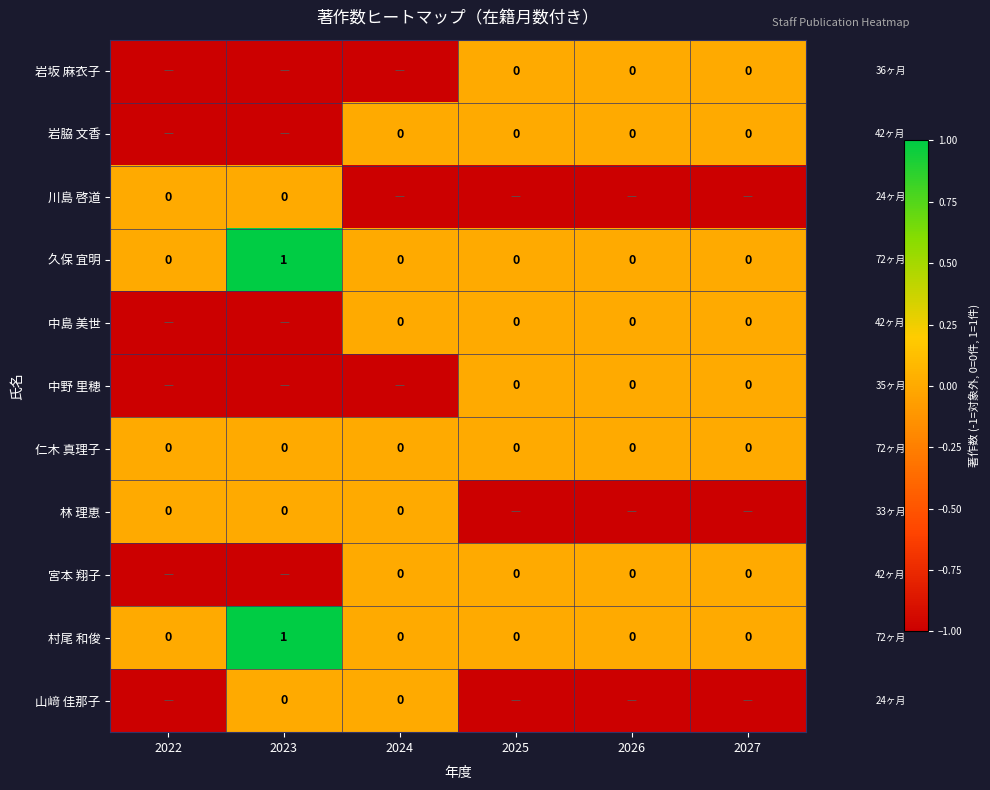

The value of 久保 宜明 at 2023 is 2. True or false?

False